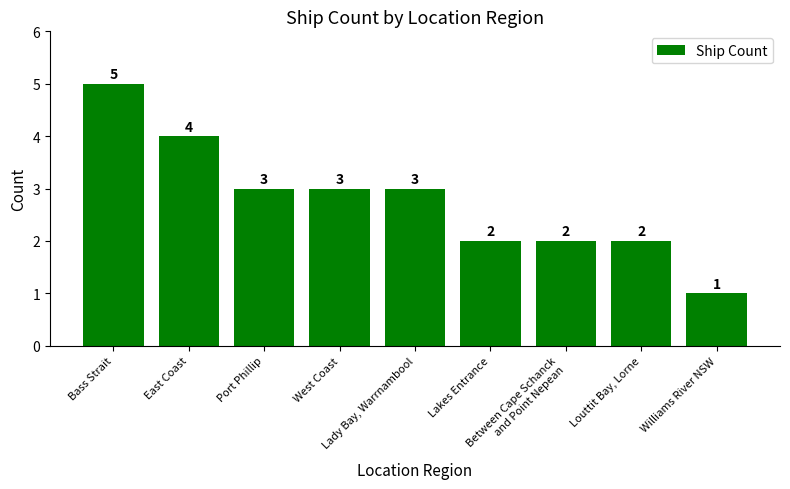

Reading left to right, extract all data points from this chart.

5	4	3	3	3	2	2	2	1